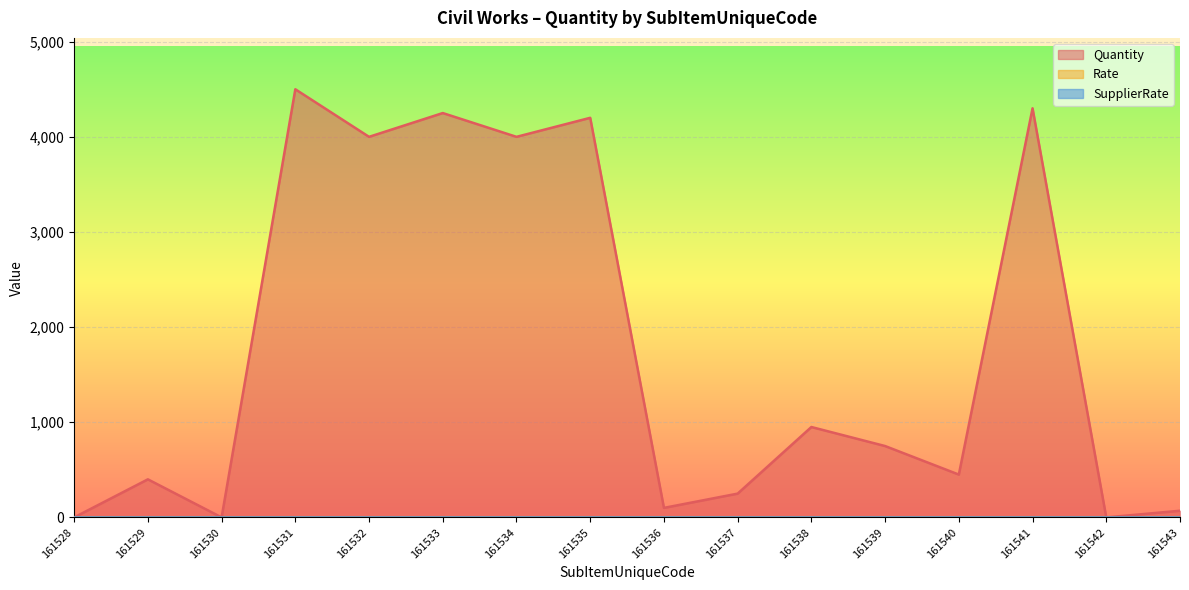

Which has a higher value, 161529 or 161535?

161535